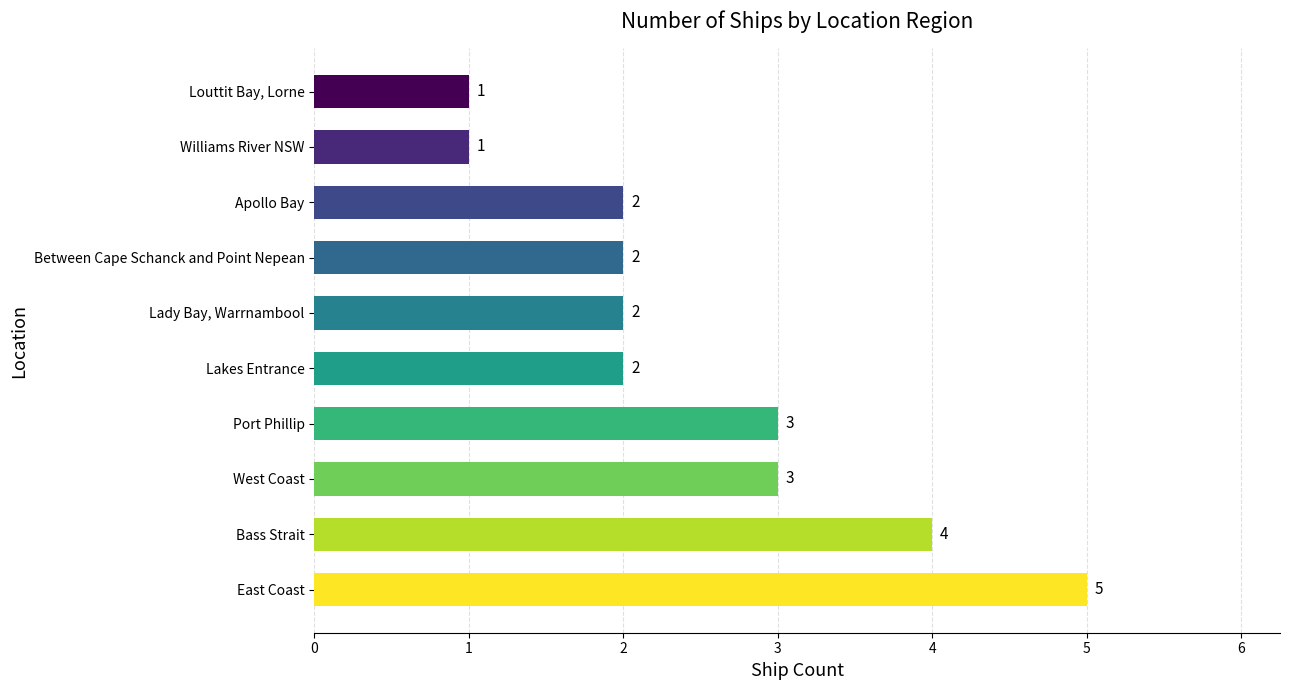

What is the sum of the values at Williams River NSW and Bass Strait?

5